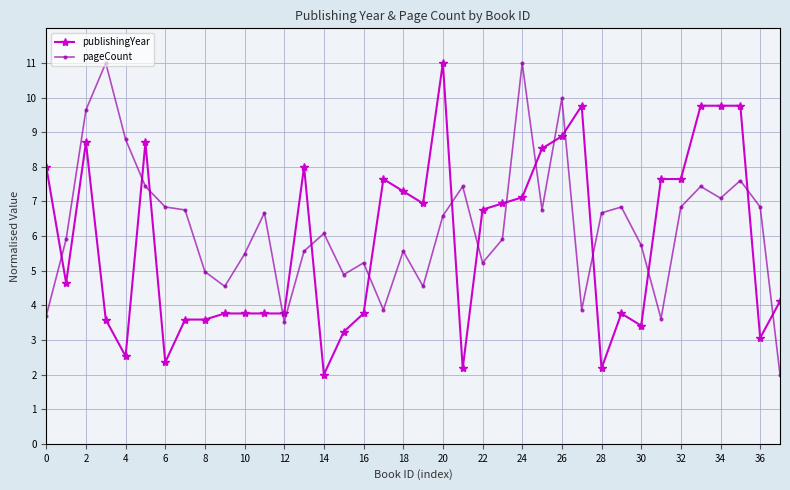

What is the greatest value displayed?

11.0